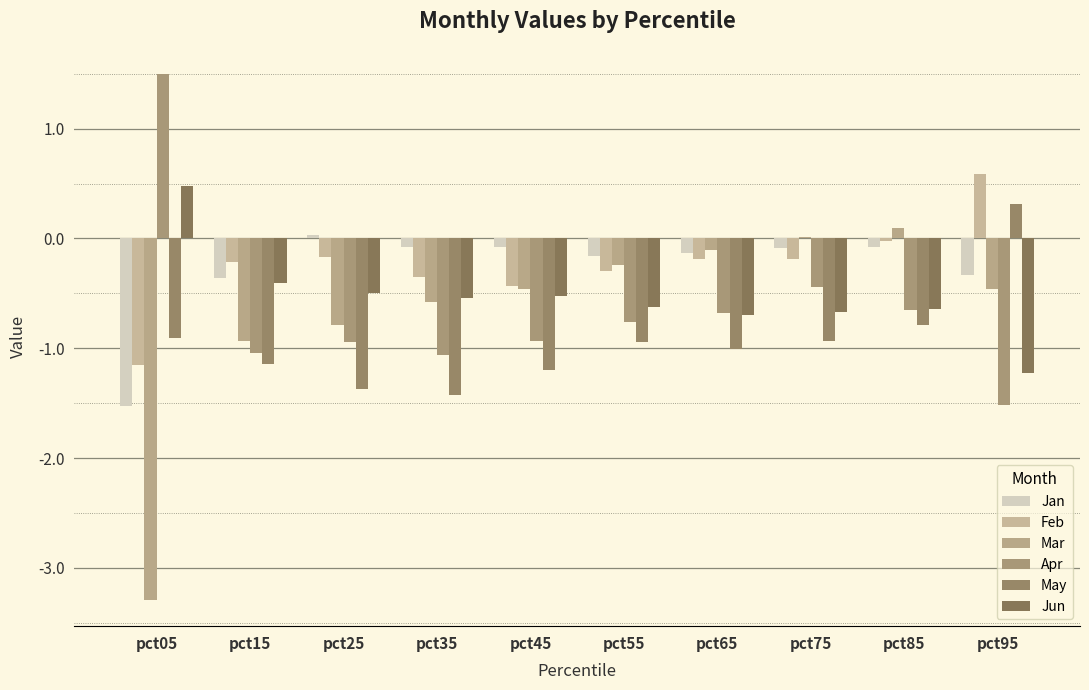

Is the value of Mar at pct65 greater than the value of Feb at pct75?

Yes